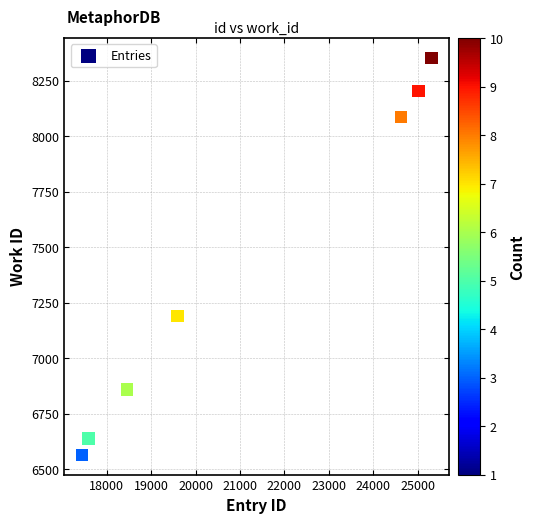

What Y value in the scatter plot is closest to 7459?

7191